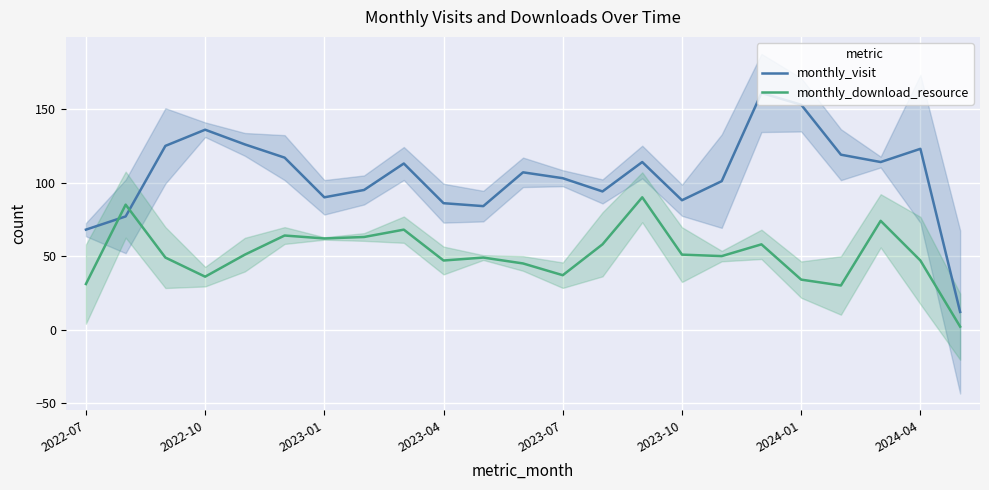

How many times do monthly_download_resource and monthly_visit cross each other?

2